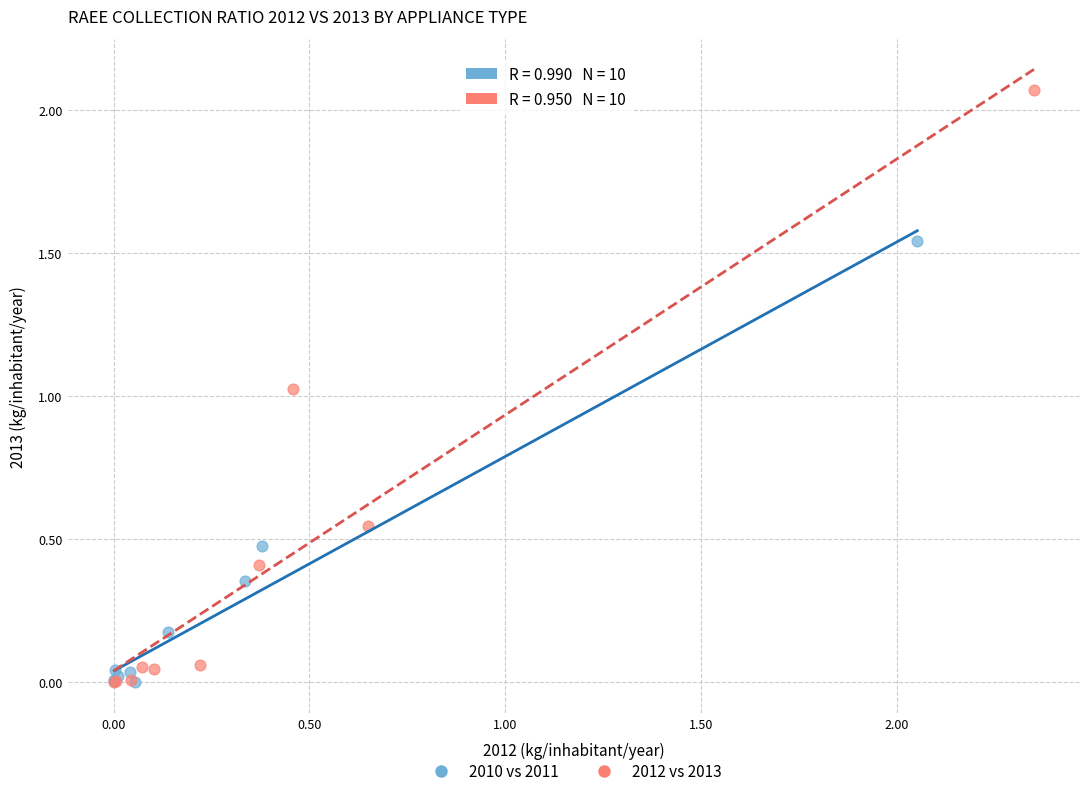

Which series contains the highest Y value?

2012 vs 2013